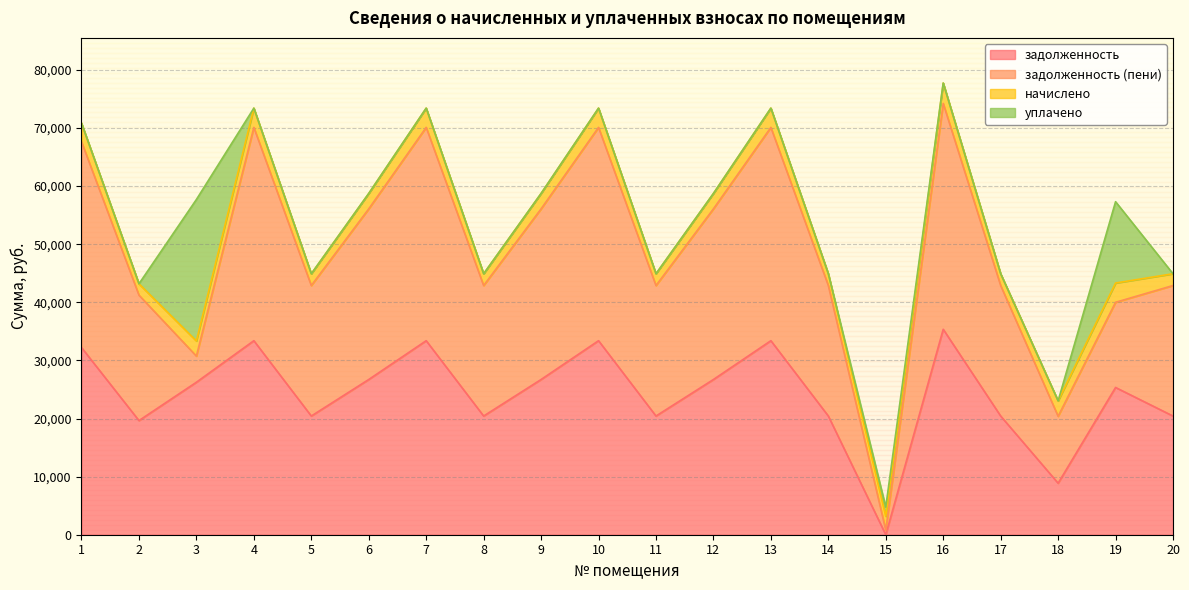

How many data points does each series have?

20